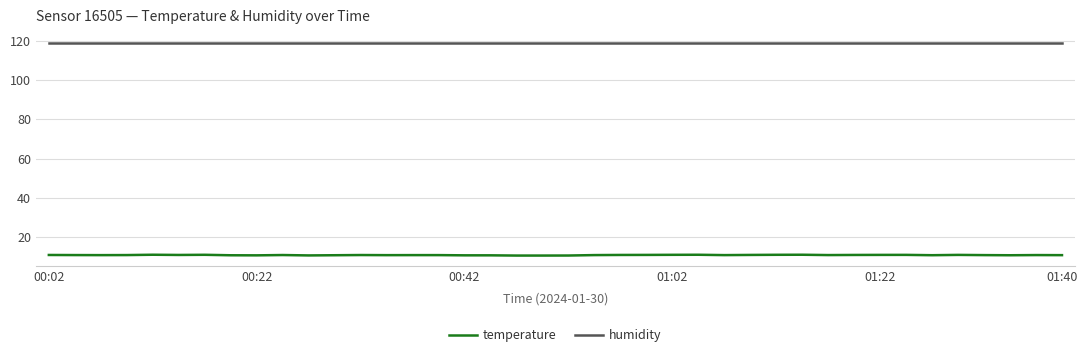

What is the smallest value displayed?

10.6